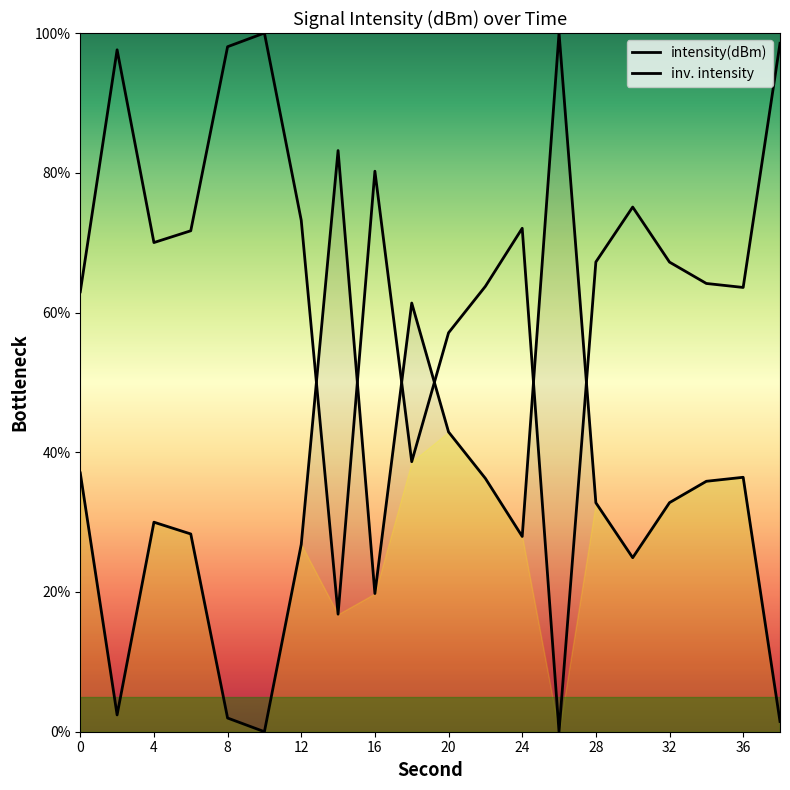

How many times do intensity(dBm) and inv. intensity cross each other?

6